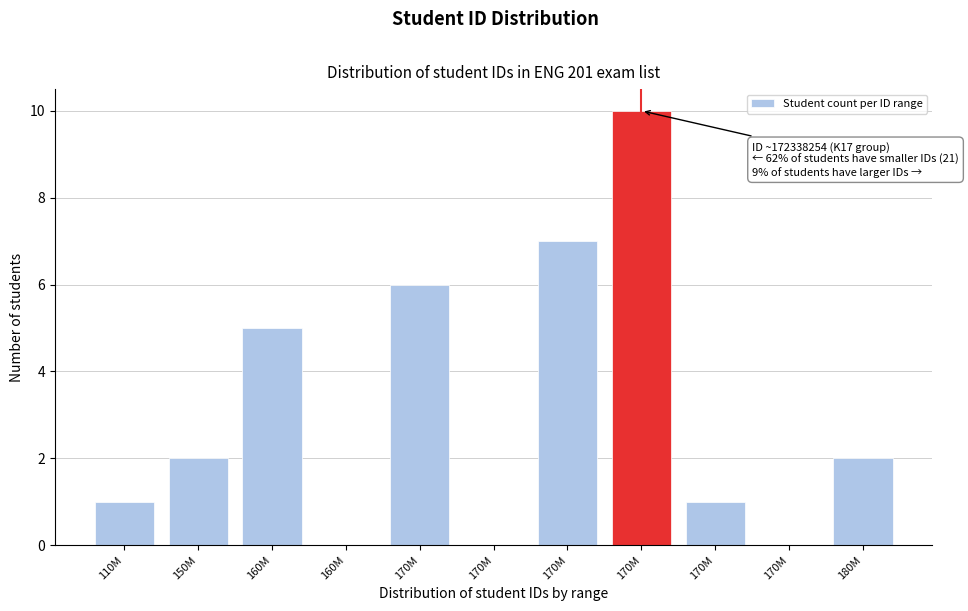

How many distinct data groups are displayed?

1